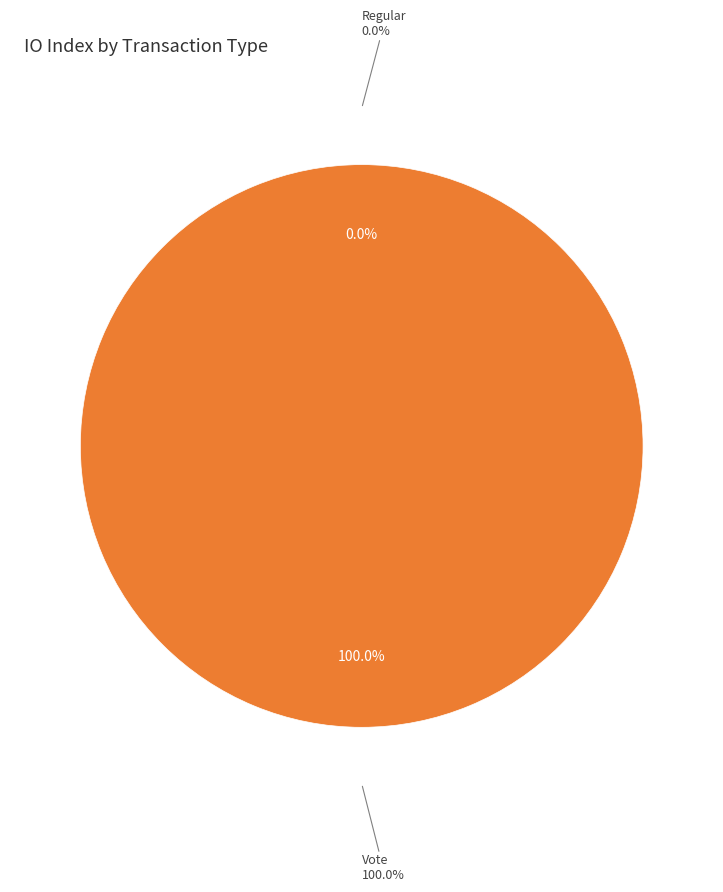

Is there any slice that represents more than half of the pie?

Yes